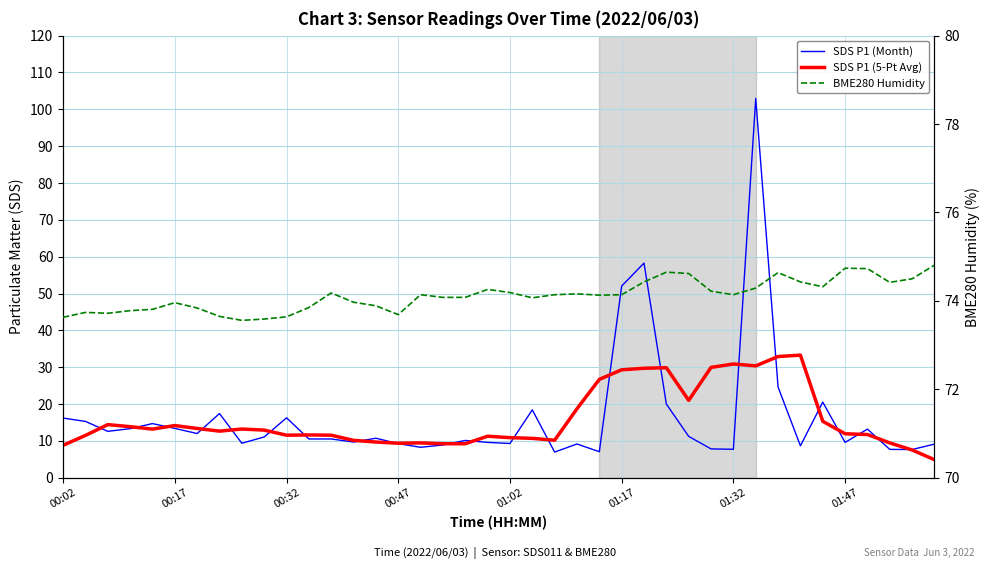

The SDS P1 (5-Pt Avg) series shows 13.2 at 8. True or false?

True